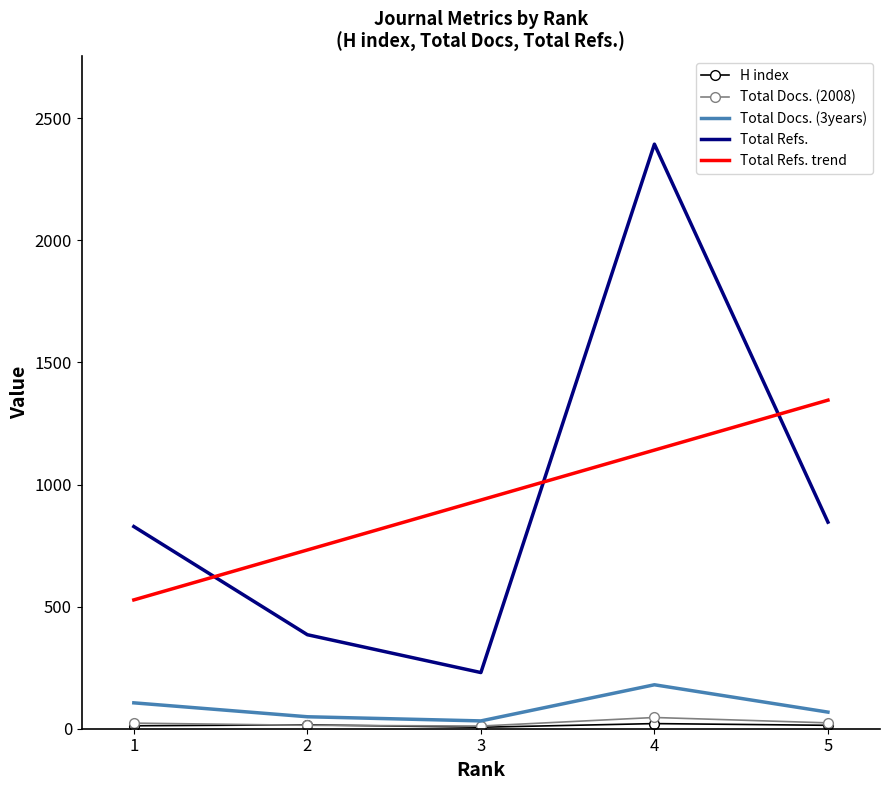

Where is H index nearest to the value 13?

5